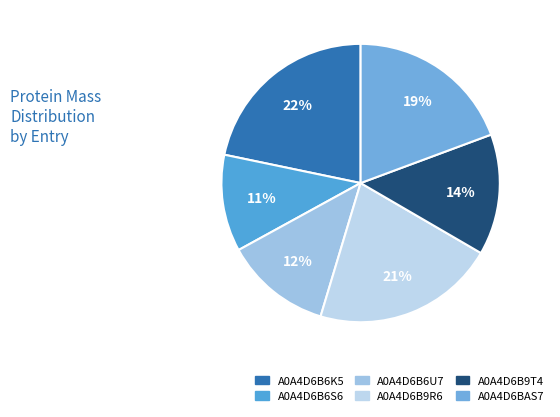

How many slices are in this pie chart?

6